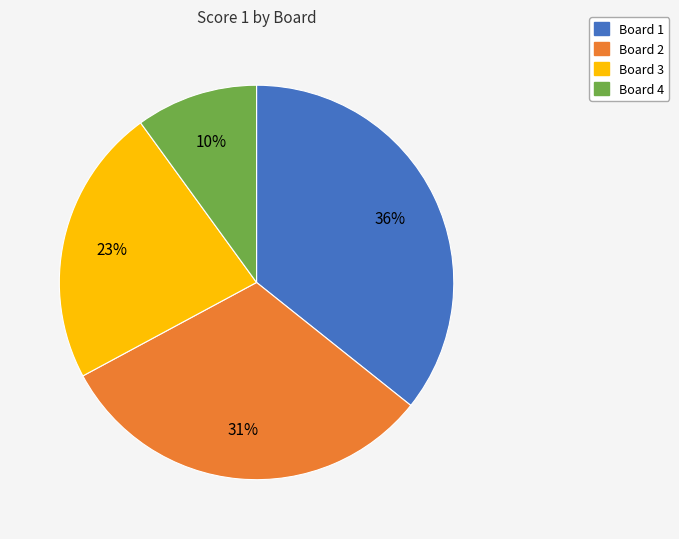

What is the smallest slice in the pie chart?

Board 4